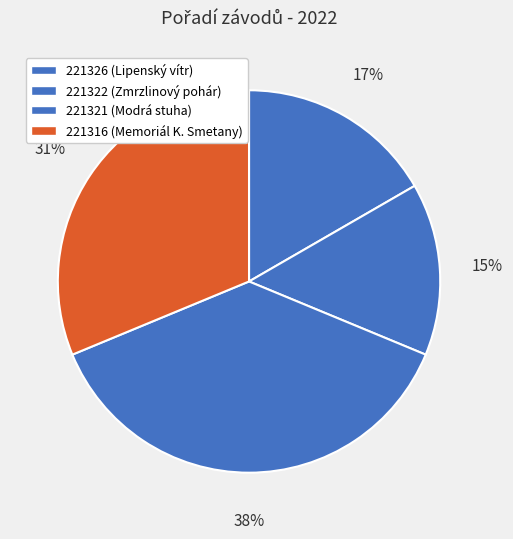

Does 221321 account for over 50% of the chart?

No